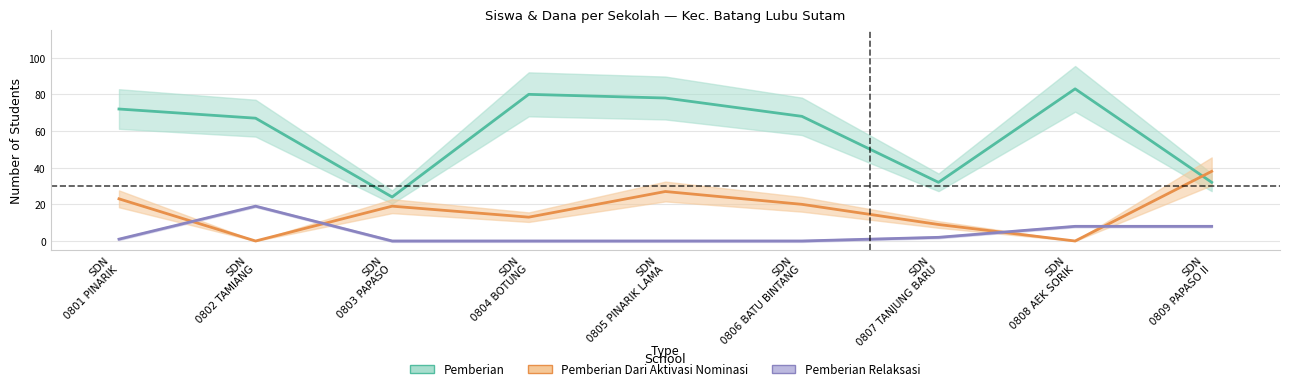

Is this an area chart (filled region under the line)?

No